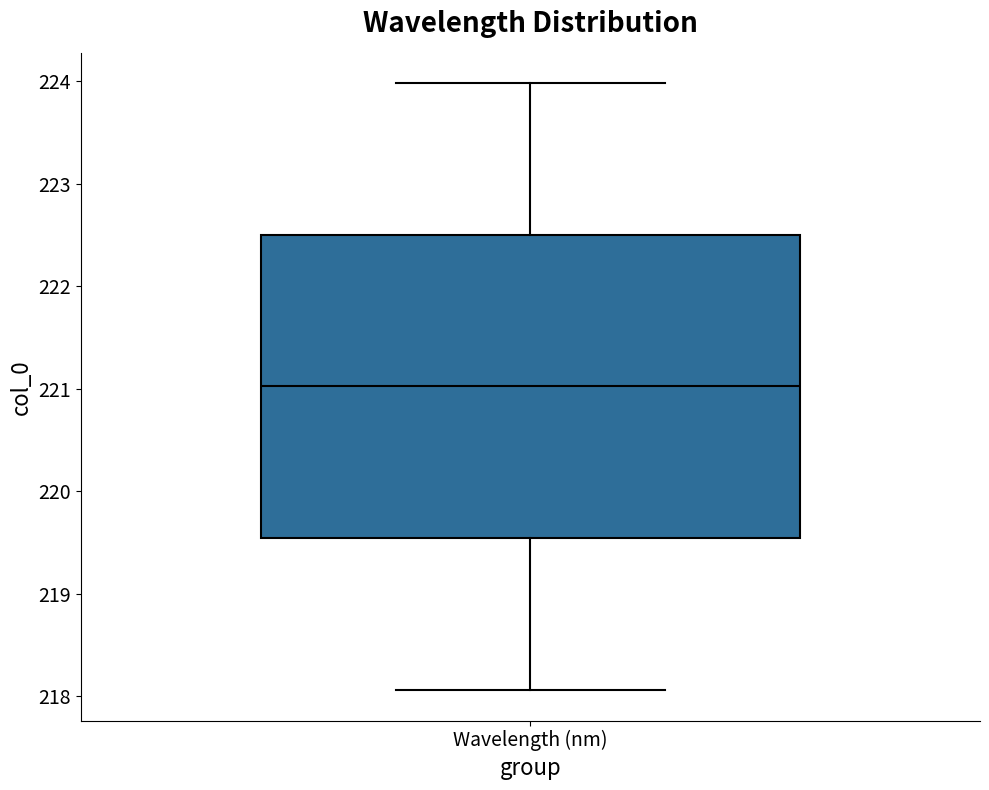

Read this box plot against the y-axis: the position of the median line, the range covered by the box, and the ends of both whiskers. The values are not printed on the chart, so give them approximately, as read against the axis.

median 221.0, box 219.5 to 222.5, whiskers 218.1 to 224.0